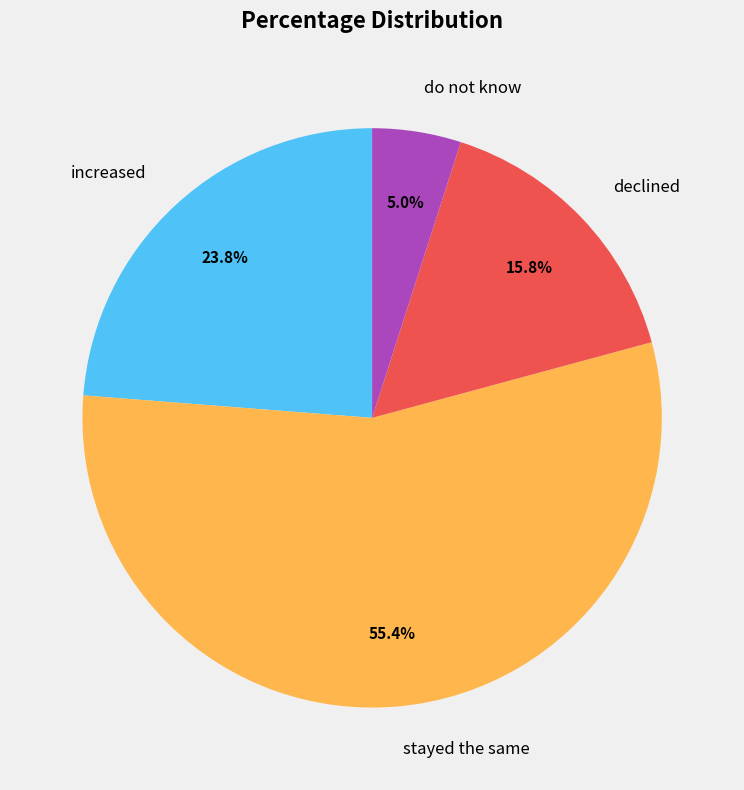

What percentage is the stayed the same slice, to the nearest percent?

55%